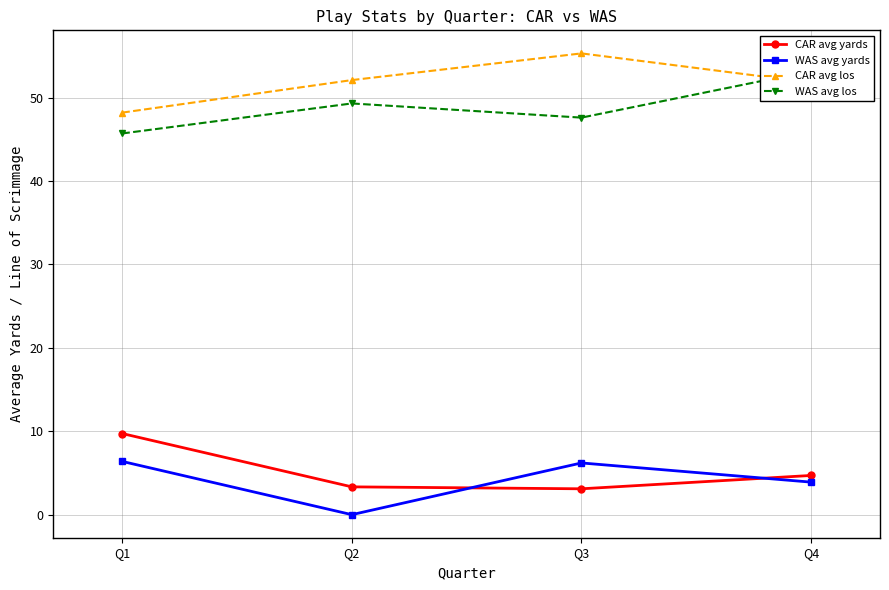

What is the total value across all series at Q3?

112.2